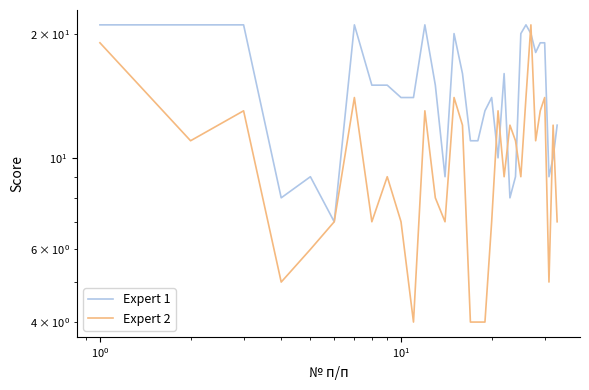

What are all the series names shown in the legend?

Expert 1, Expert 2